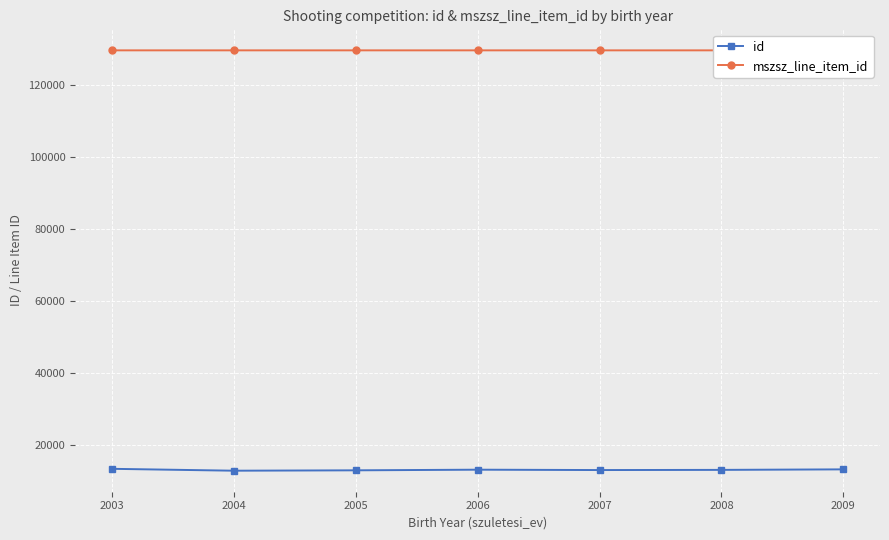

What is the total value across all series at 2004?

142336.9